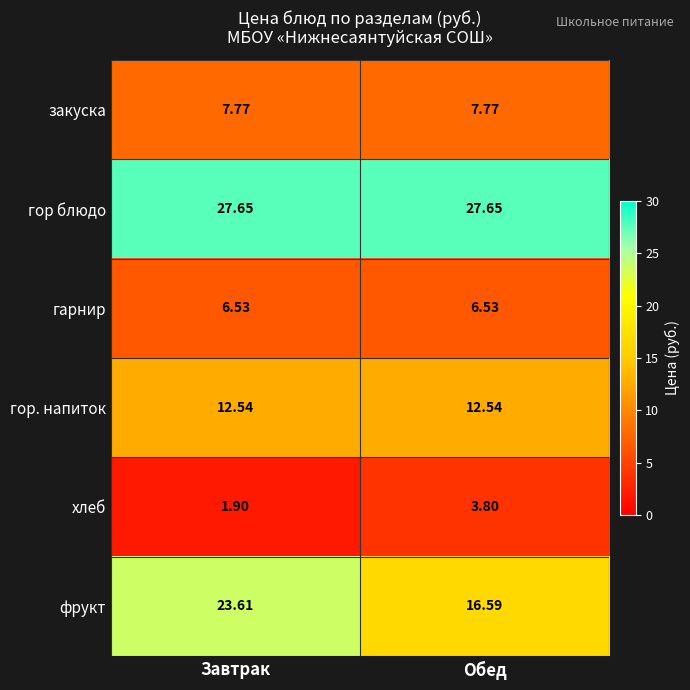

How many distinct data groups are displayed?

6